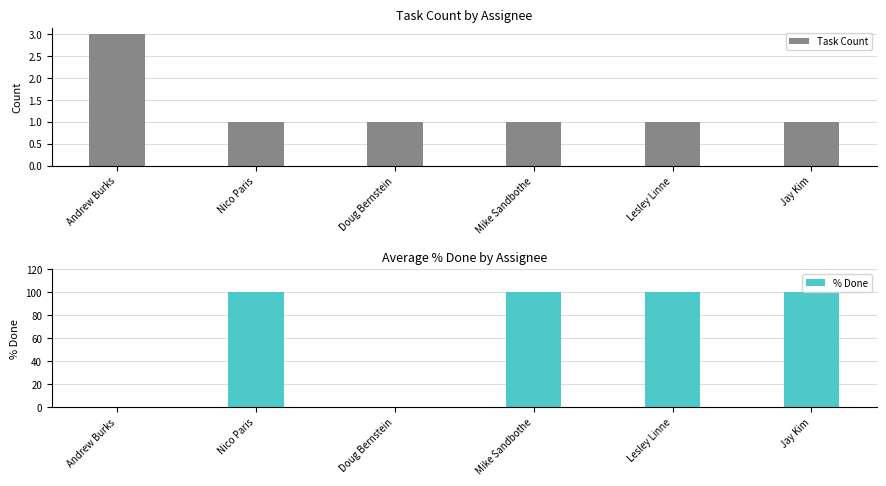

At which category is the sum across all series the highest?

Nico Paris